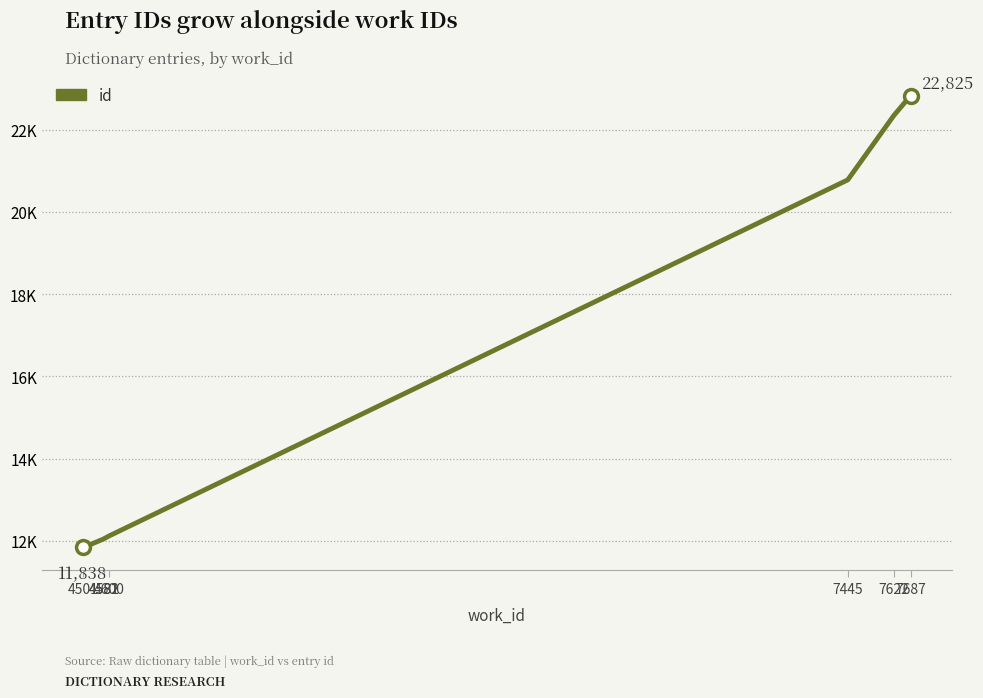

Which has a higher value, 4600 or 4501?

4600